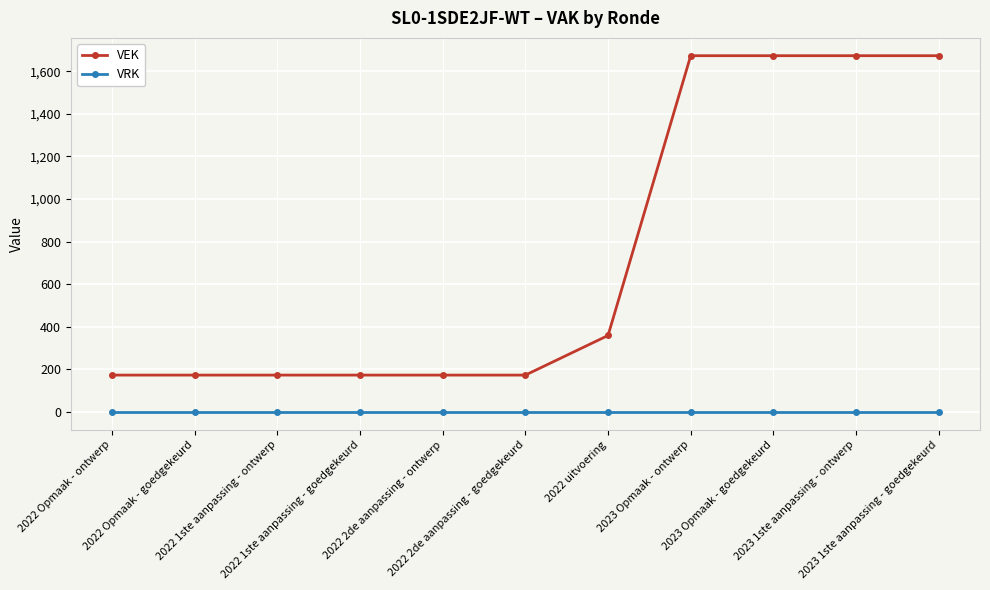

Which series has the largest total across all categories?

VEK